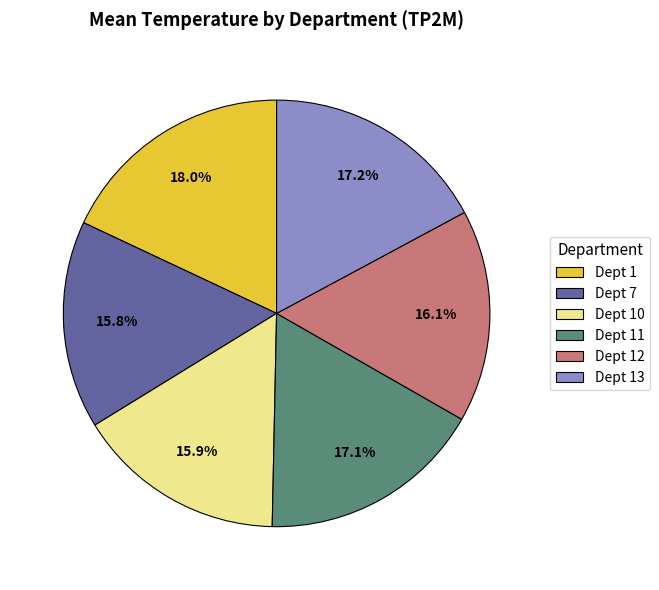

Which slice is the largest?

Dept 1